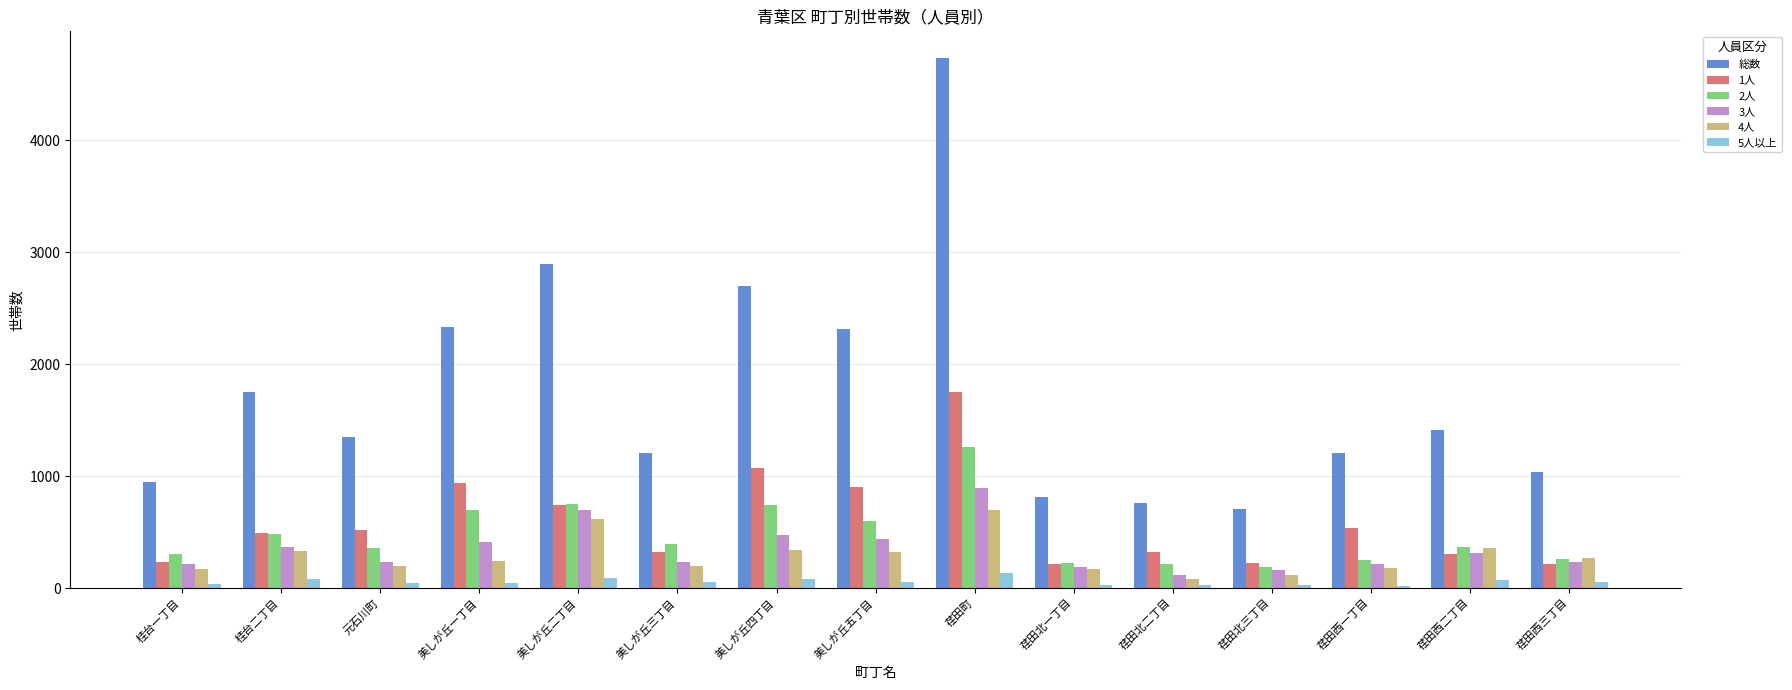

The value of 総数 at 荏田北二丁目 is 757. True or false?

True